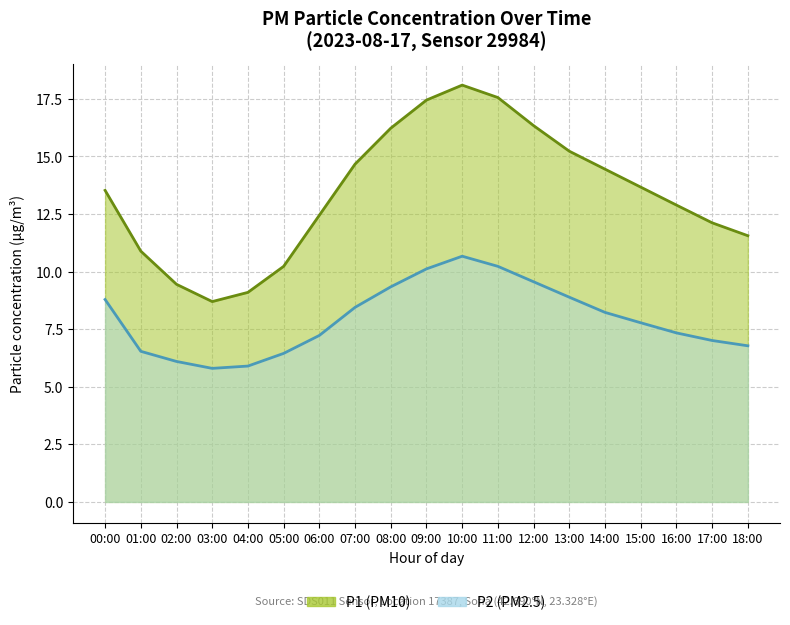

What is the difference between the highest and lowest values at 05:00?

3.9